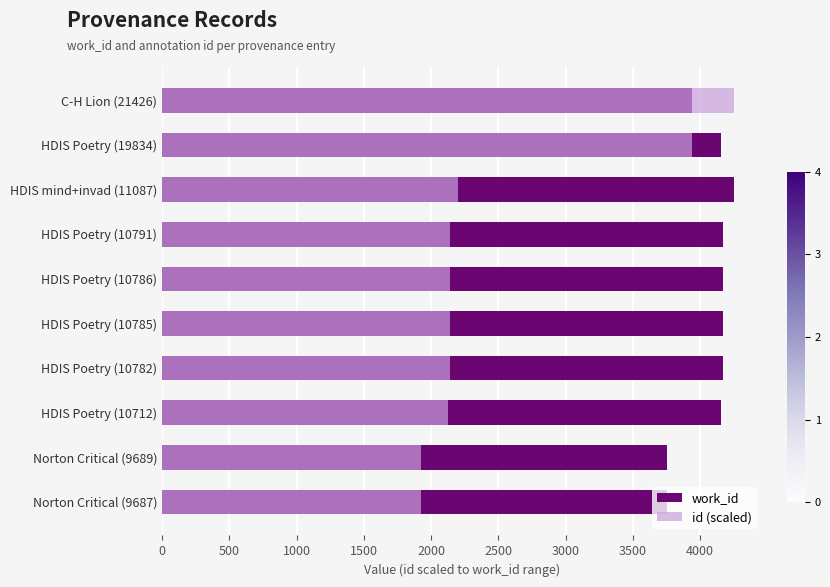

Between Norton Critical (9687) and HDIS Poetry (10786), which series saw the biggest shift?

work_id